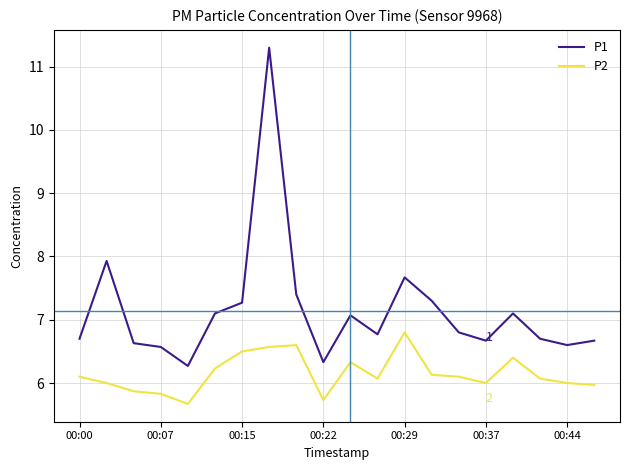

What are all the series names shown in the legend?

P1, P2